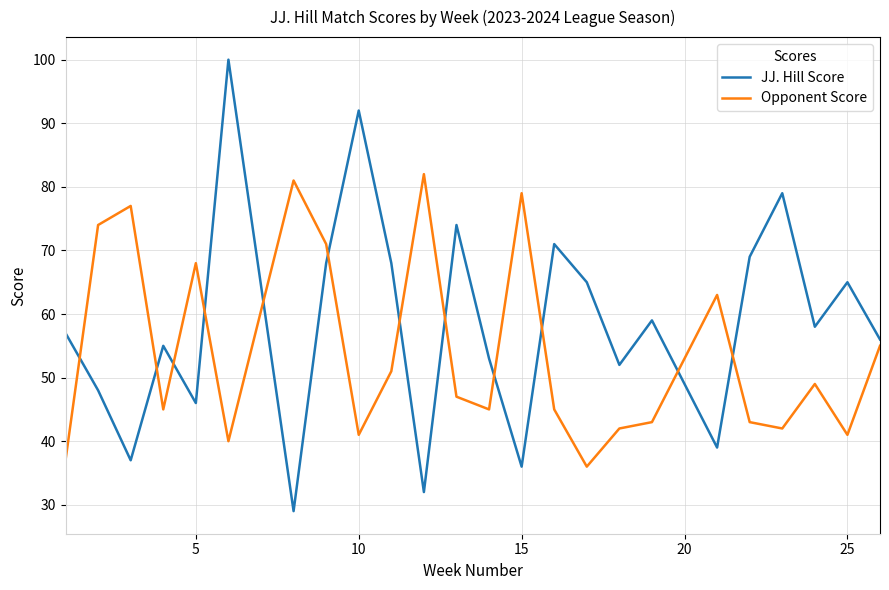

Which series has the largest total across all categories?

JJ. Hill Score